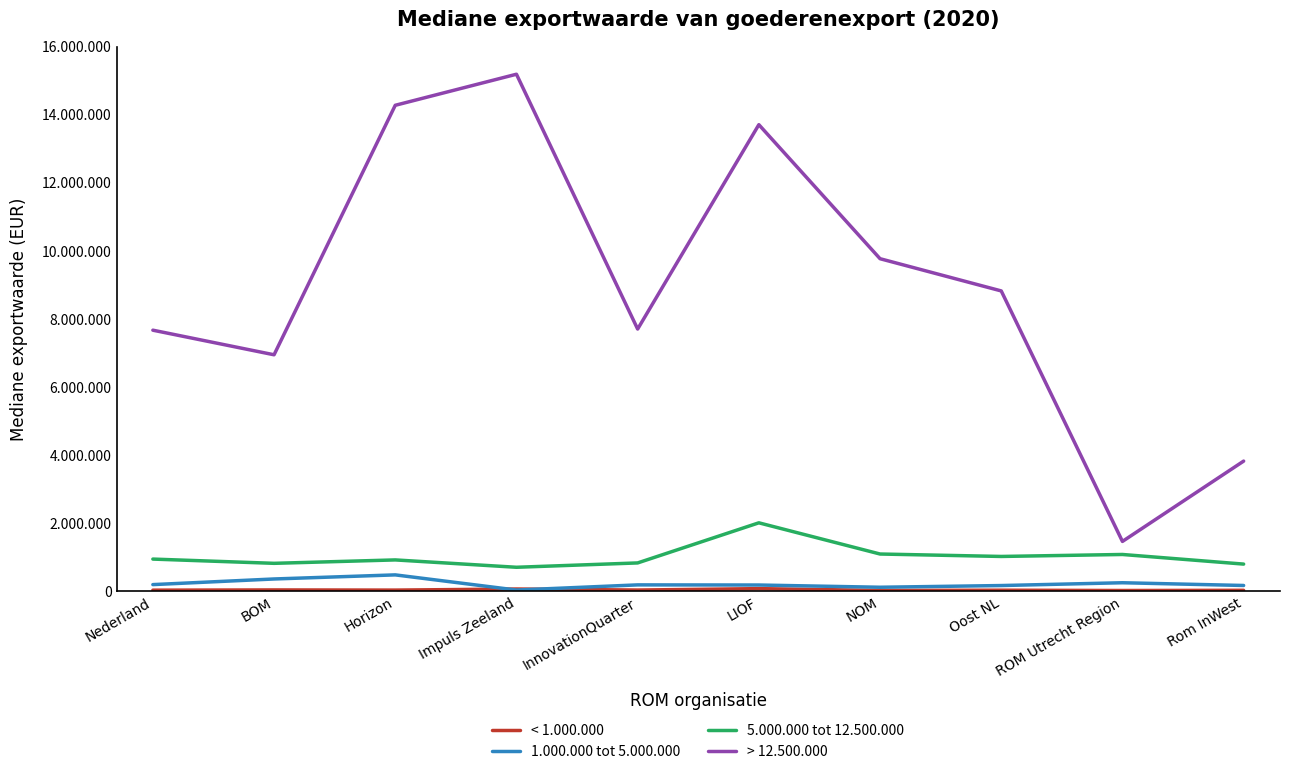

What is the spread (max minus min) of values at Rom InWest?

3795900